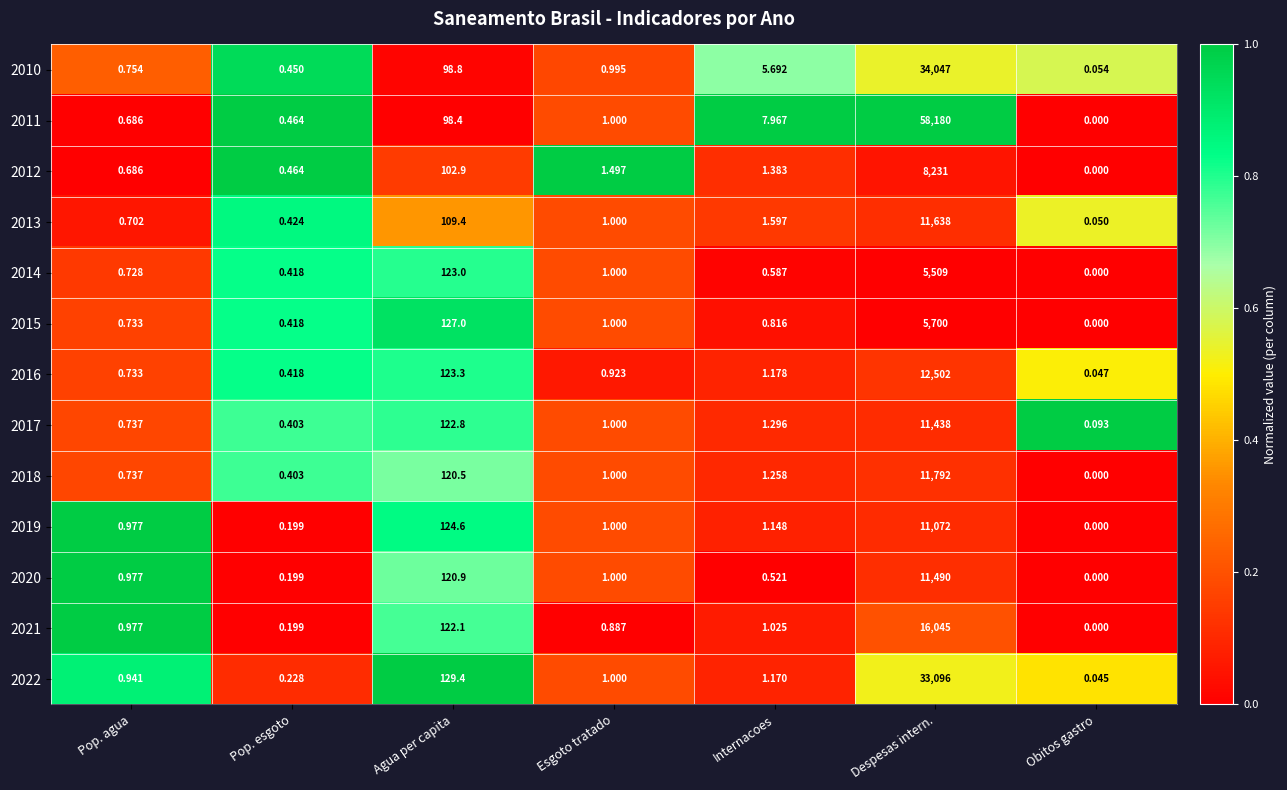

Between Agua per capita and Obitos gastro, which series saw the biggest shift?

2022